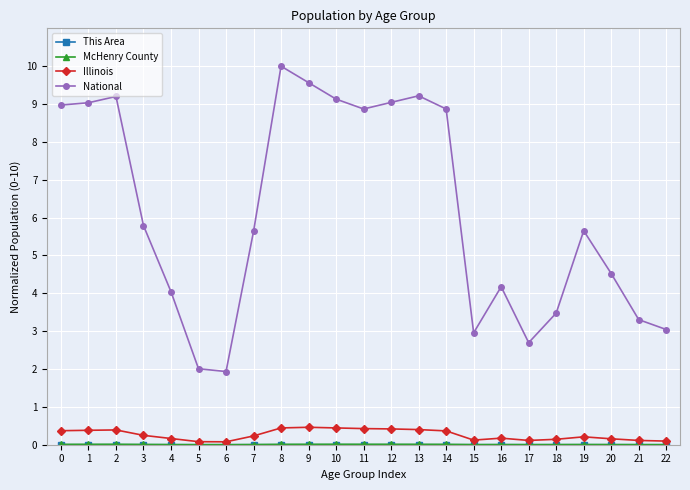

Does the chart display data point markers on the line(s)?

Yes